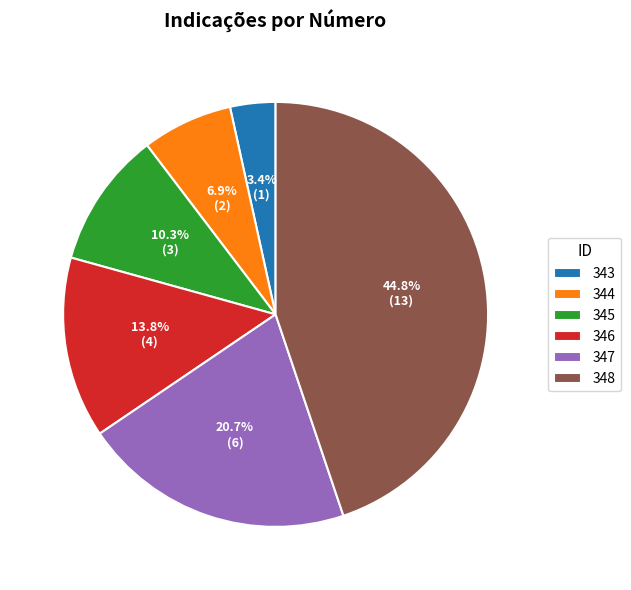

Which slice is the smallest?

343